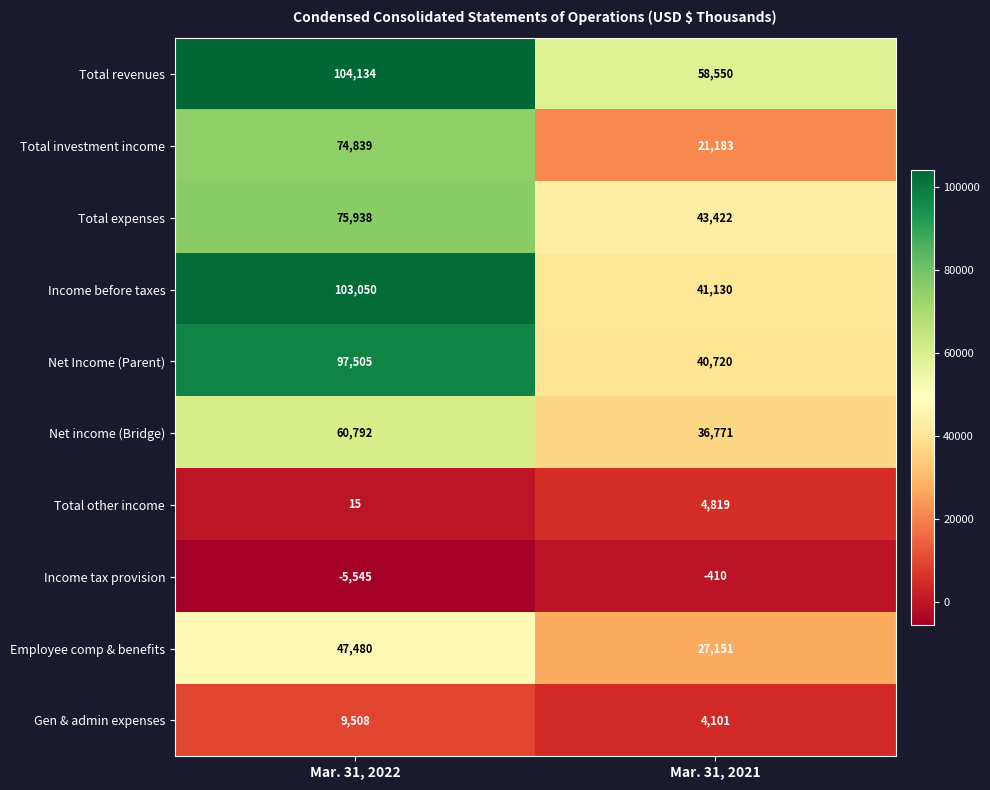

Reading left to right, extract all data points from this chart.

Total revenues: Mar. 31, 2022=104134	Mar. 31, 2021=58550
Total investment income: Mar. 31, 2022=74839	Mar. 31, 2021=21183
Total expenses: Mar. 31, 2022=75938	Mar. 31, 2021=43422
Income before taxes: Mar. 31, 2022=103050	Mar. 31, 2021=41130
Net Income (Parent): Mar. 31, 2022=97505	Mar. 31, 2021=40720
Net income (Bridge): Mar. 31, 2022=60792	Mar. 31, 2021=36771
Total other income: Mar. 31, 2022=15	Mar. 31, 2021=4819
Income tax provision: Mar. 31, 2022=-5545	Mar. 31, 2021=-410
Employee comp & benefits: Mar. 31, 2022=47480	Mar. 31, 2021=27151
Gen & admin expenses: Mar. 31, 2022=9508	Mar. 31, 2021=4101